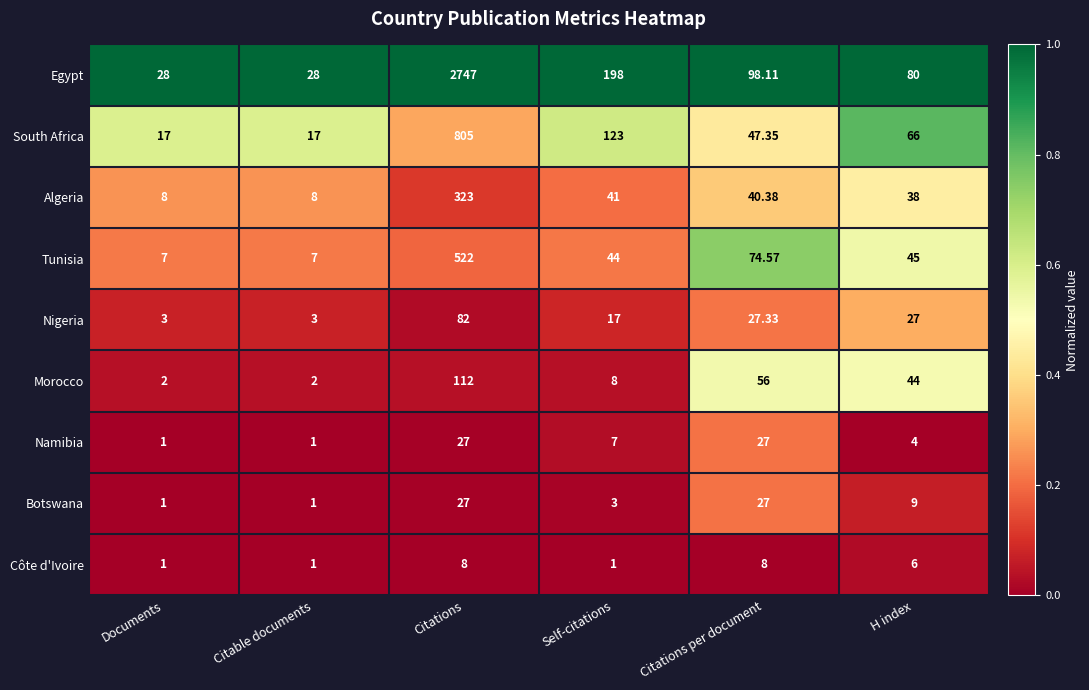

At which label does Nigeria reach its peak?

Citations